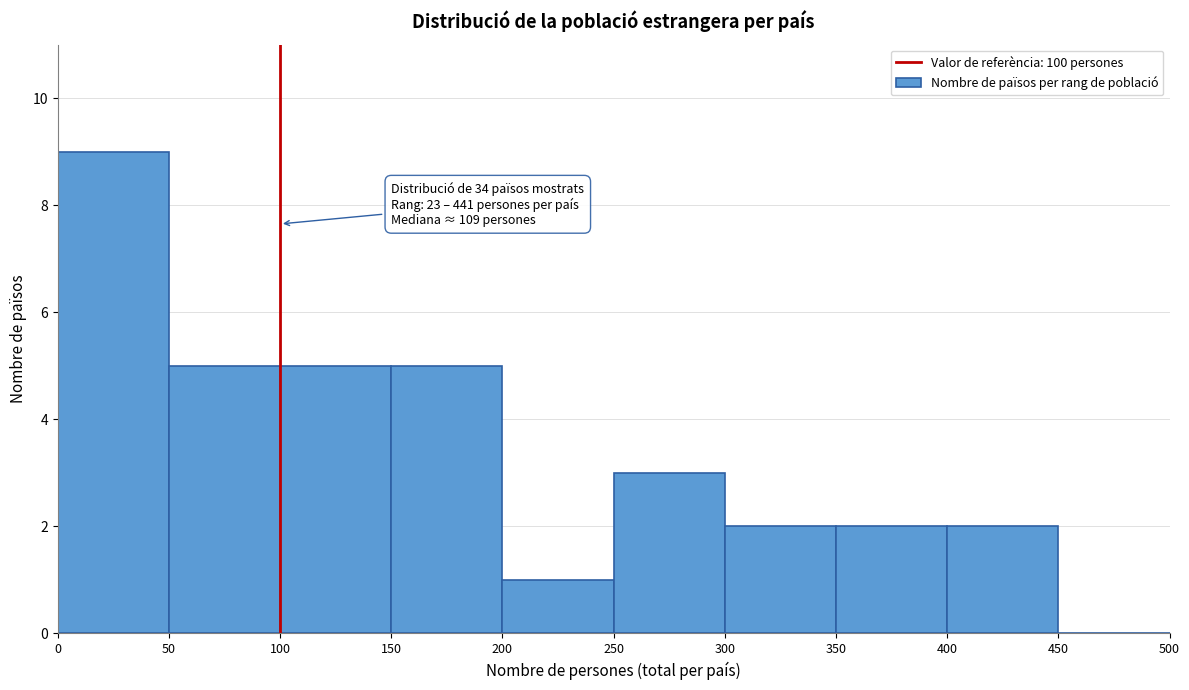

Which range on the x-axis has the tallest bar?

0 to 50